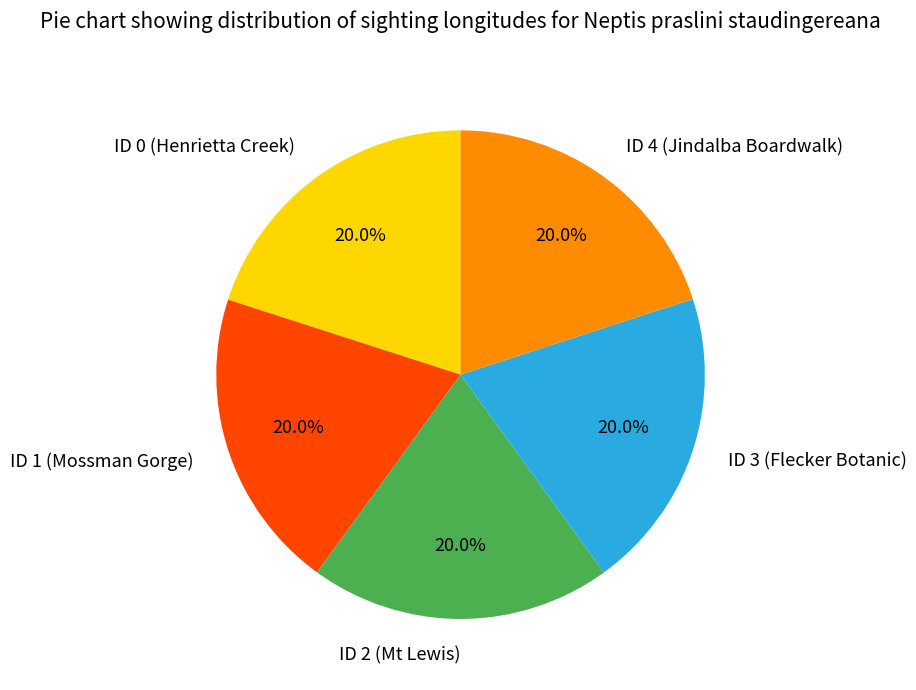

Approximately how many times larger is the value at ID 2 (Mt Lewis) compared to ID 3 (Flecker Botanic)?

1.0